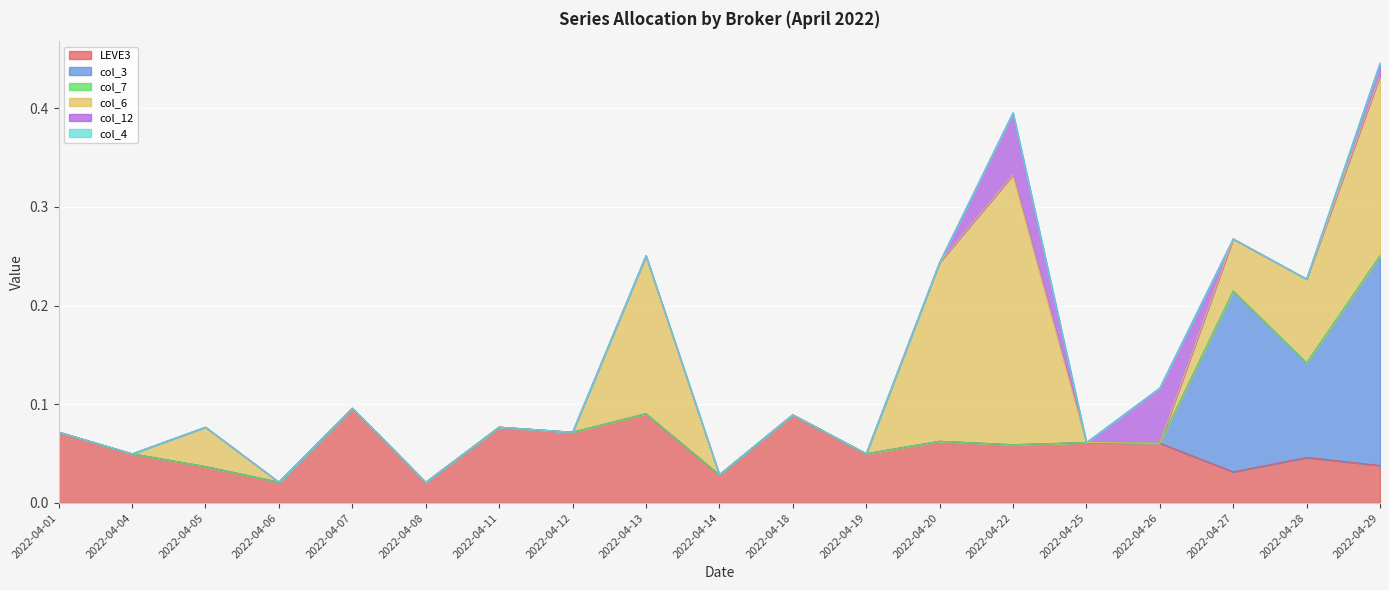

True or false: col_3 and col_6 cross at least once.

False